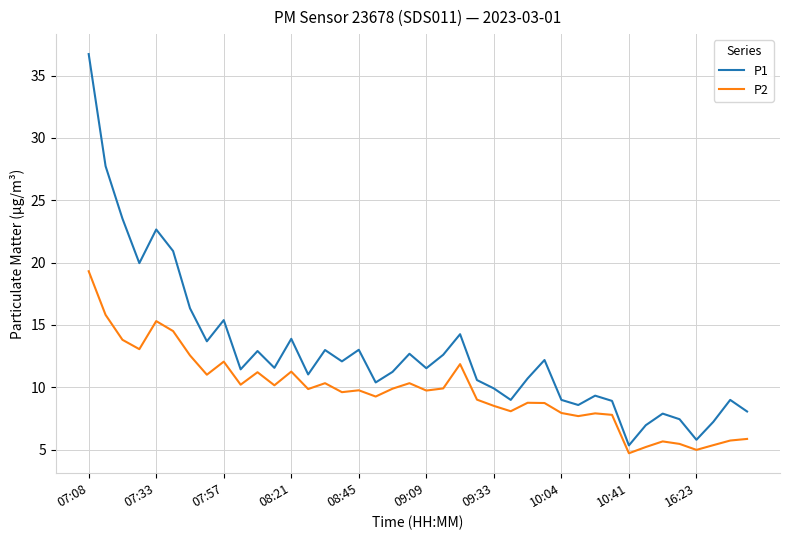

What is the lowest value of the P2 series?

4.7